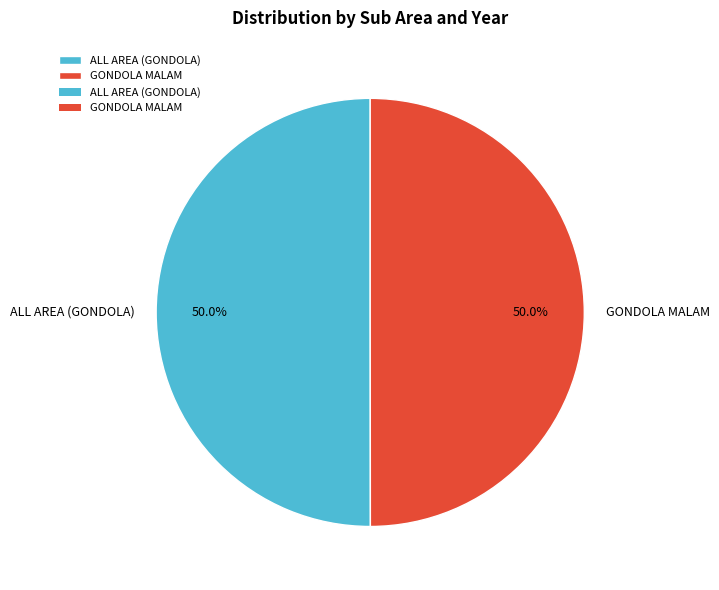

Do GONDOLA MALAM and ALL AREA (GONDOLA) together represent more than half of the pie?

Yes